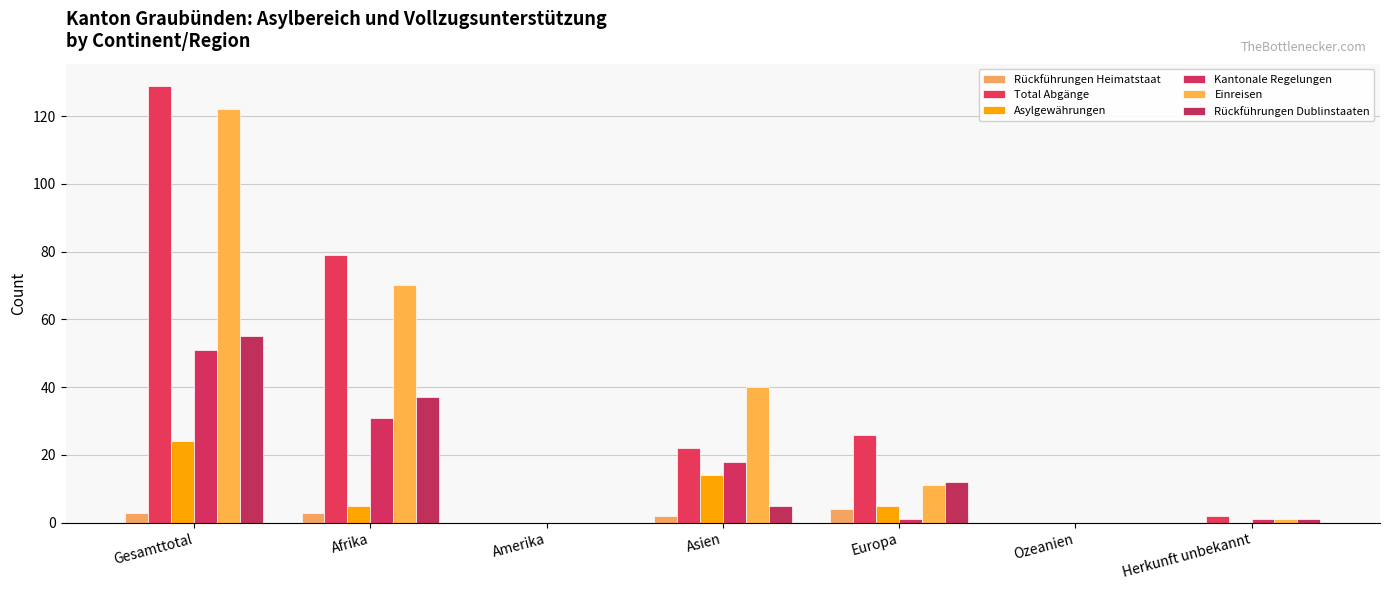

Between Afrika and Asien, which series saw the biggest shift?

Total Abgänge